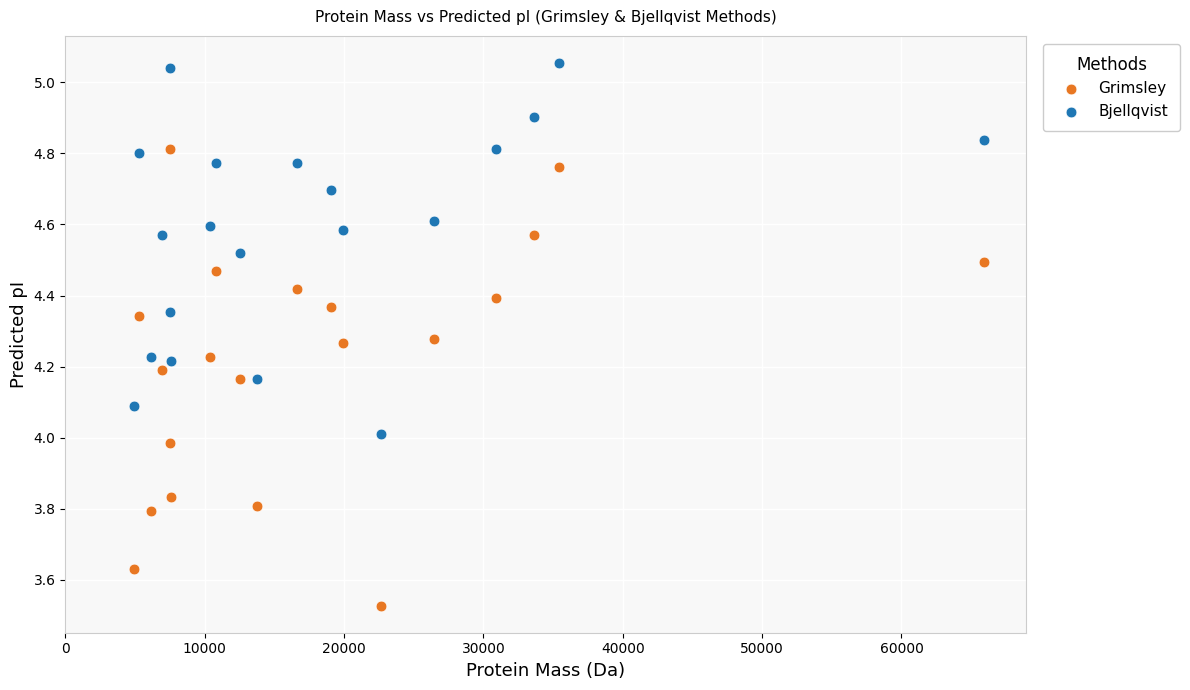

Across all data points, what is the range of Y values (max minus min)?

1.5